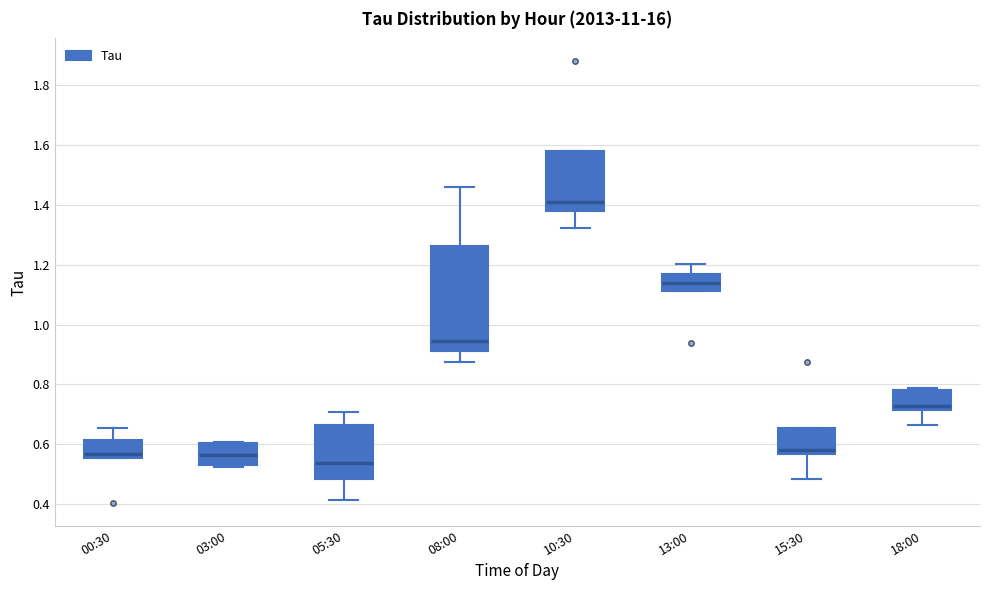

Which box is the tallest, from its lower edge to its upper edge?

08:00